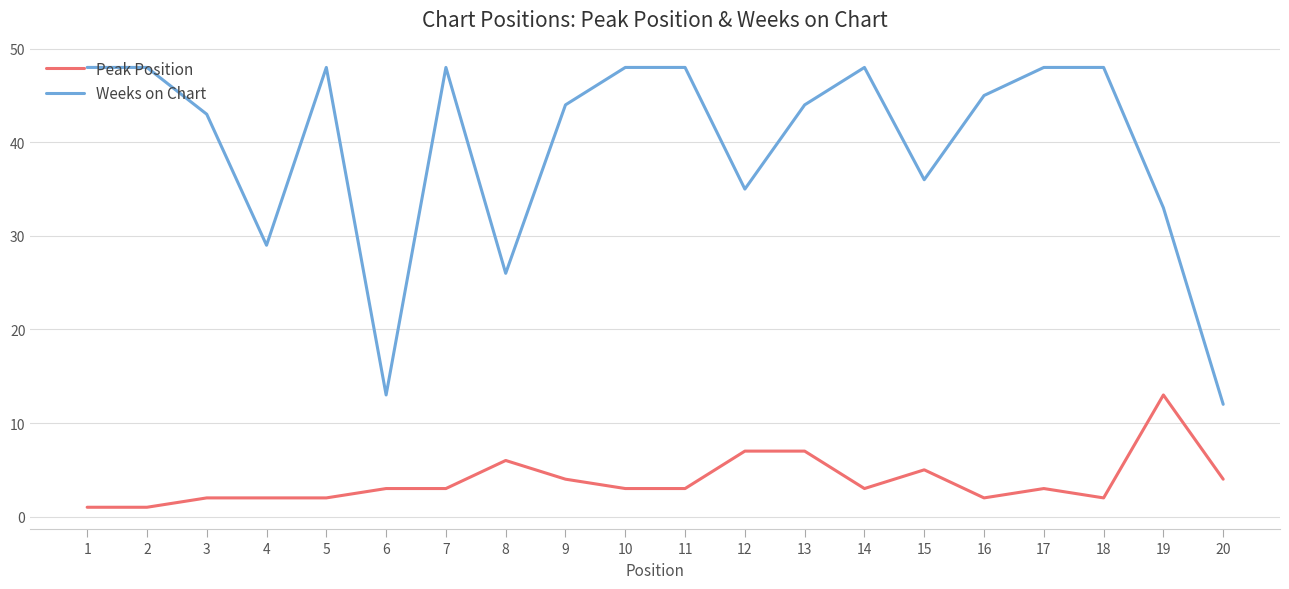

The Peak Position series shows 4 at 20. True or false?

True